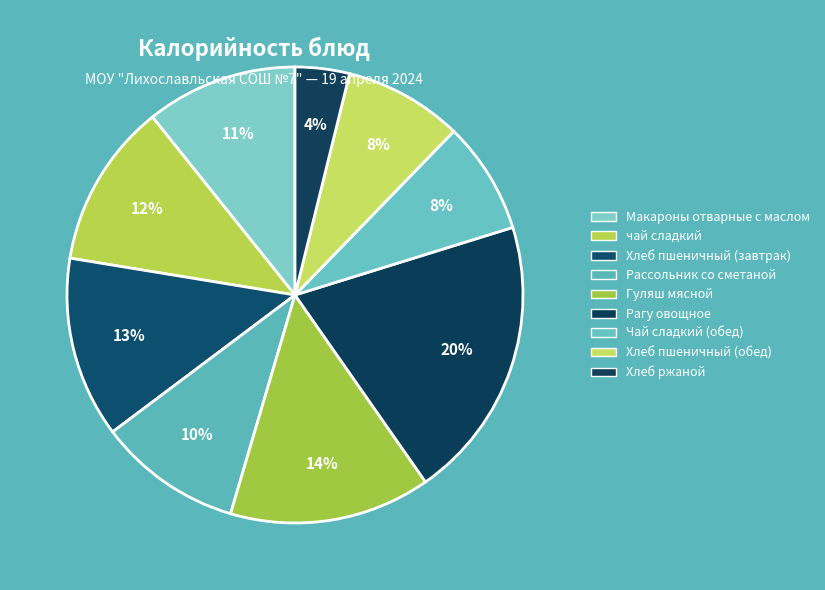

How many slices are in this pie chart?

9